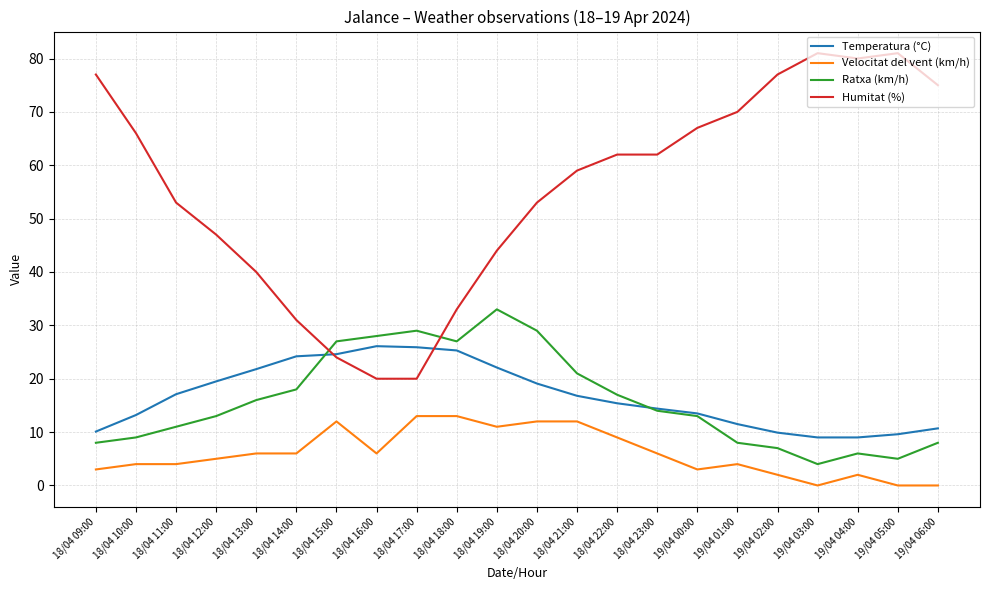

The value of Ratxa (km/h) at 18/04 11:00 is 11.0. True or false?

True